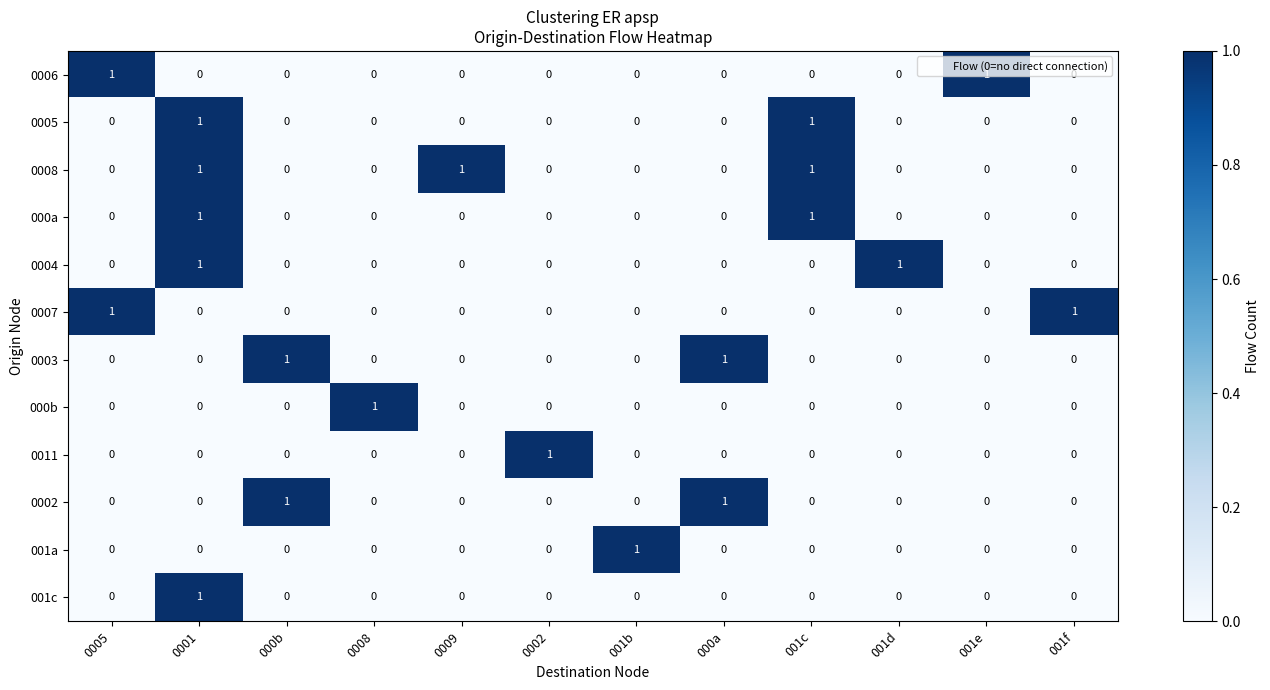

Is it true that 0005 equals 0 at 000b?

True